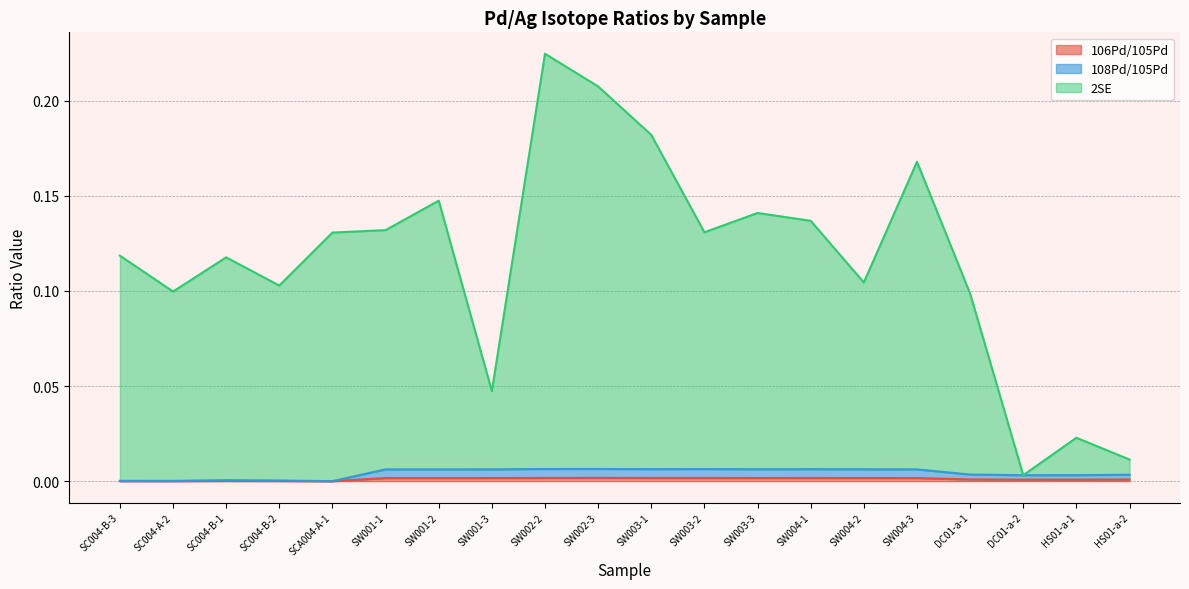

Which category has the highest value across all series?

SW002-2